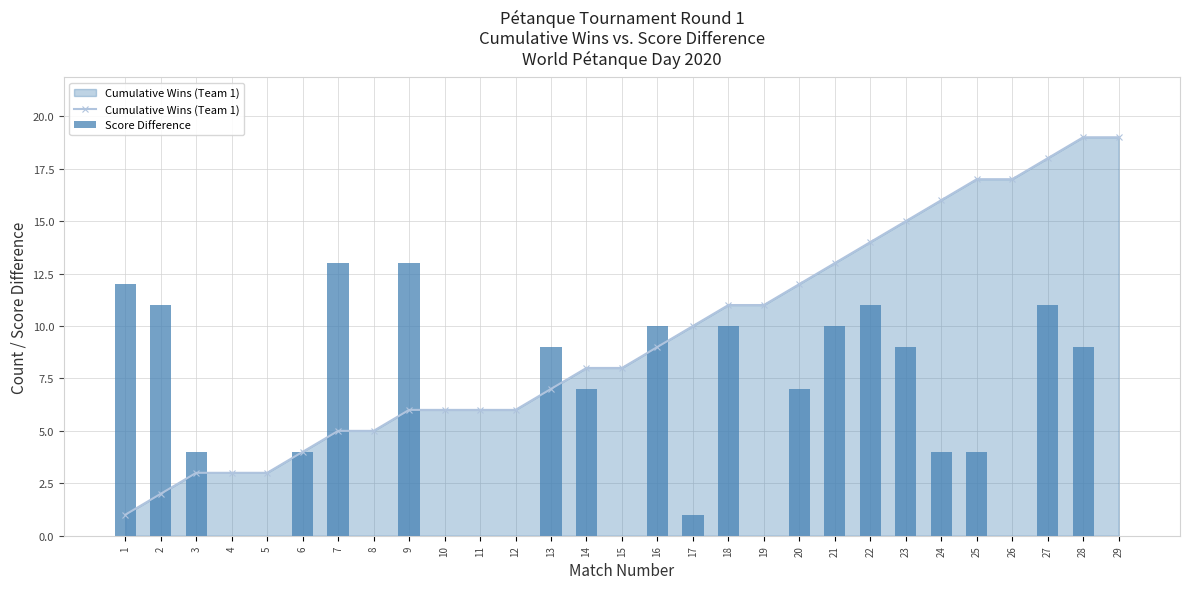

At which category is the sum across all series the highest?

27